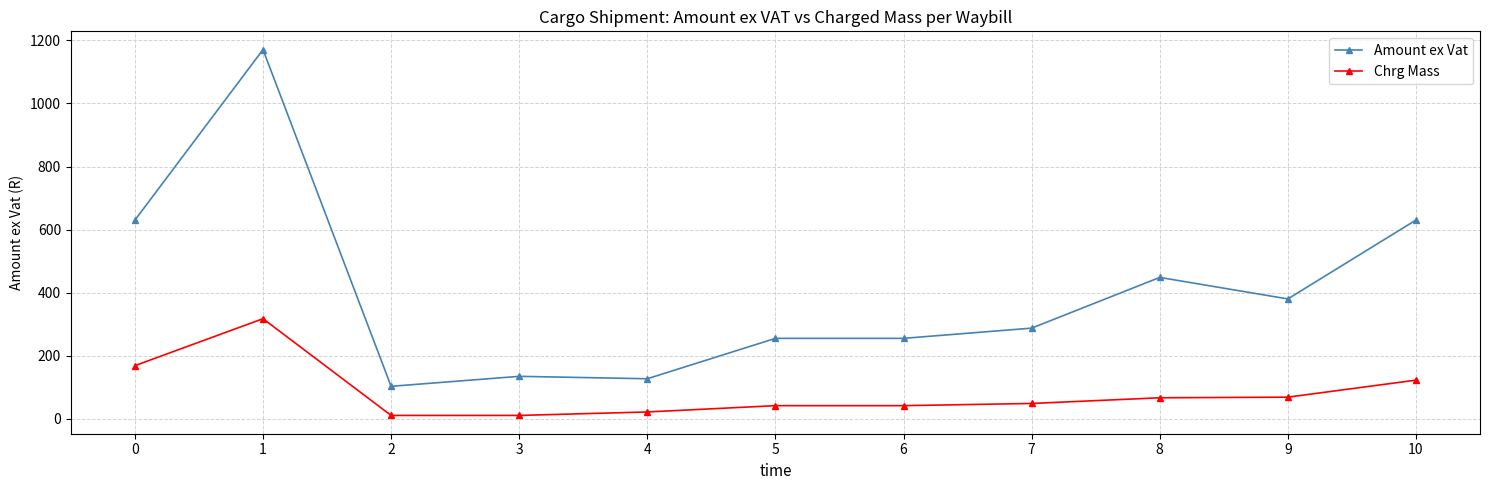

List the series in order of their peak value, lowest first.

Chrg Mass, Amount ex Vat